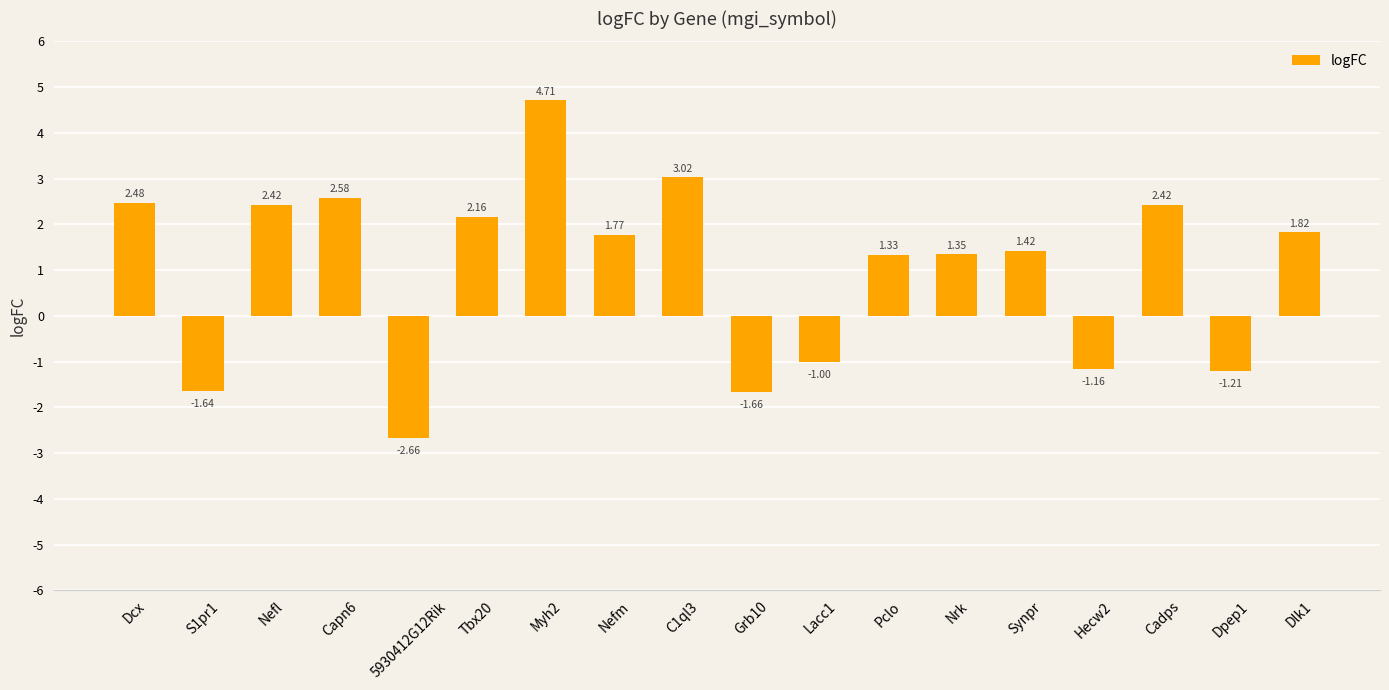

How many data points are less than 1?

6